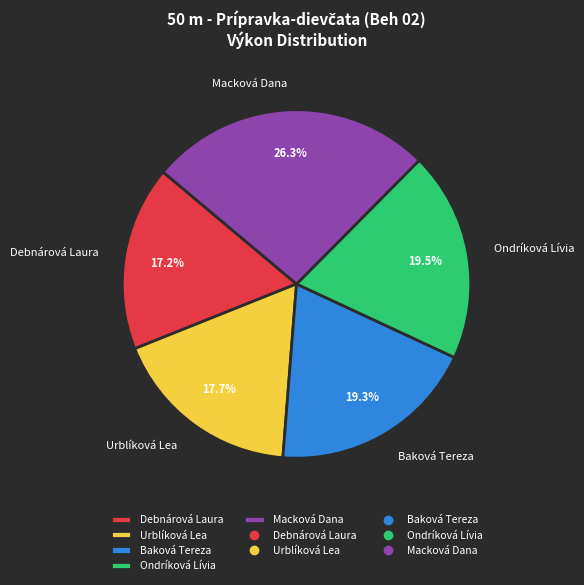

Which has a higher value, Macková Dana or Ondríková Lívia?

Macková Dana